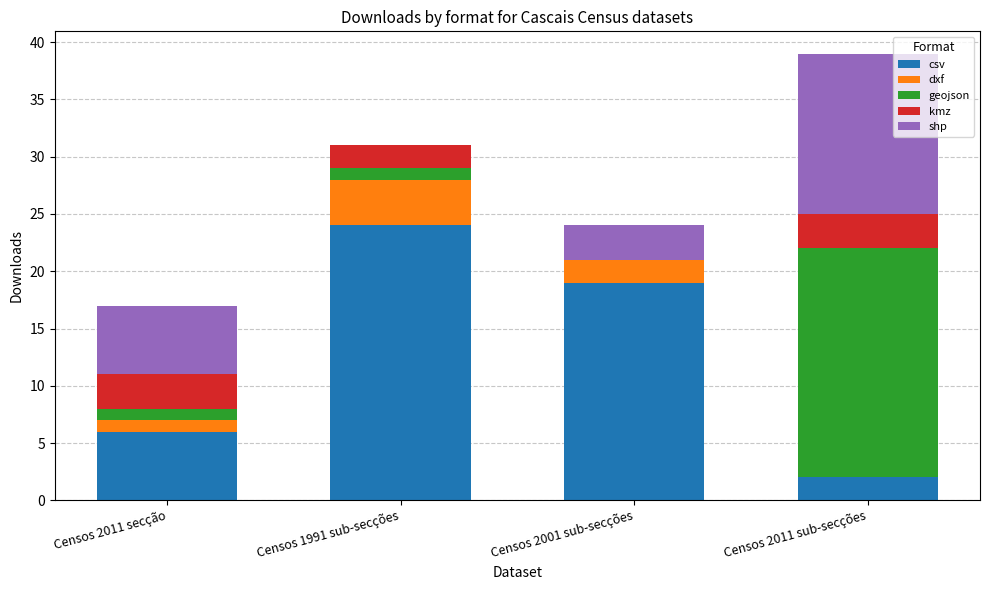

What is the maximum value for csv?

24